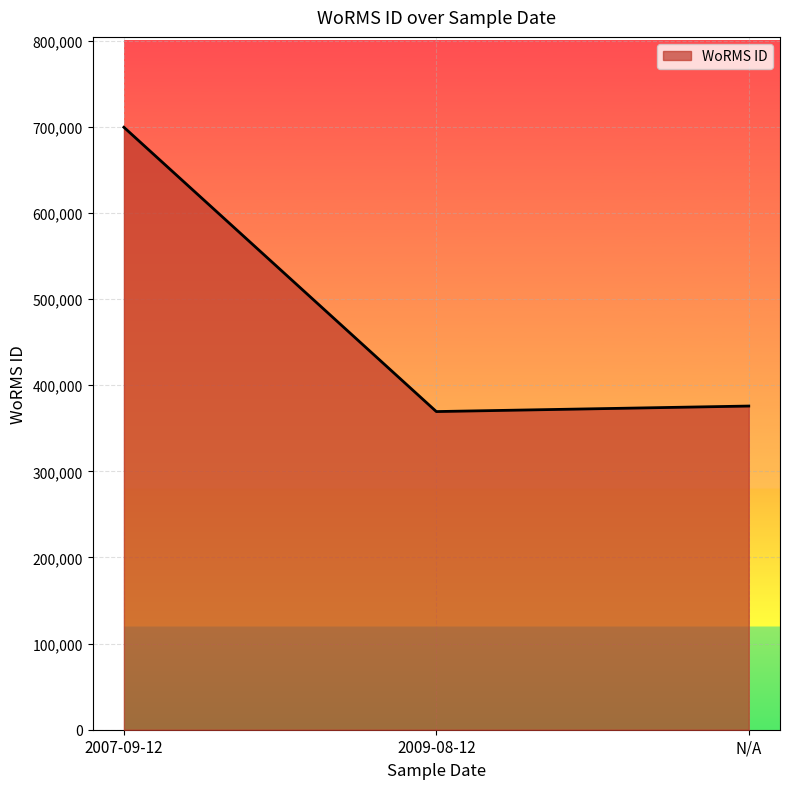

The chart shows a value of 99875 at N/A. True or false?

False